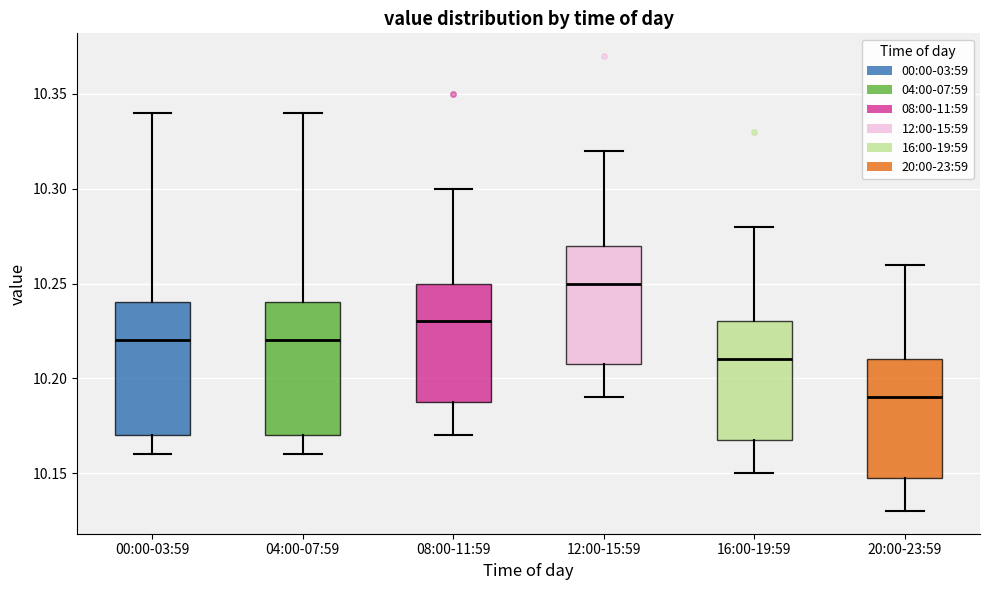

Reading left to right, read every box against the y-axis: the position of its median line, the range the box covers, and the ends of its whiskers. The values are not printed on the chart, so give them approximately, as read against the axis.

00:00-03:59: median 10.22, box 10.17 to 10.24, whiskers 10.16 to 10.34
04:00-07:59: median 10.22, box 10.17 to 10.24, whiskers 10.16 to 10.34
08:00-11:59: median 10.23, box 10.19 to 10.25, whiskers 10.17 to 10.30
12:00-15:59: median 10.25, box 10.21 to 10.27, whiskers 10.19 to 10.32
16:00-19:59: median 10.21, box 10.17 to 10.23, whiskers 10.15 to 10.28
20:00-23:59: median 10.19, box 10.15 to 10.21, whiskers 10.13 to 10.26